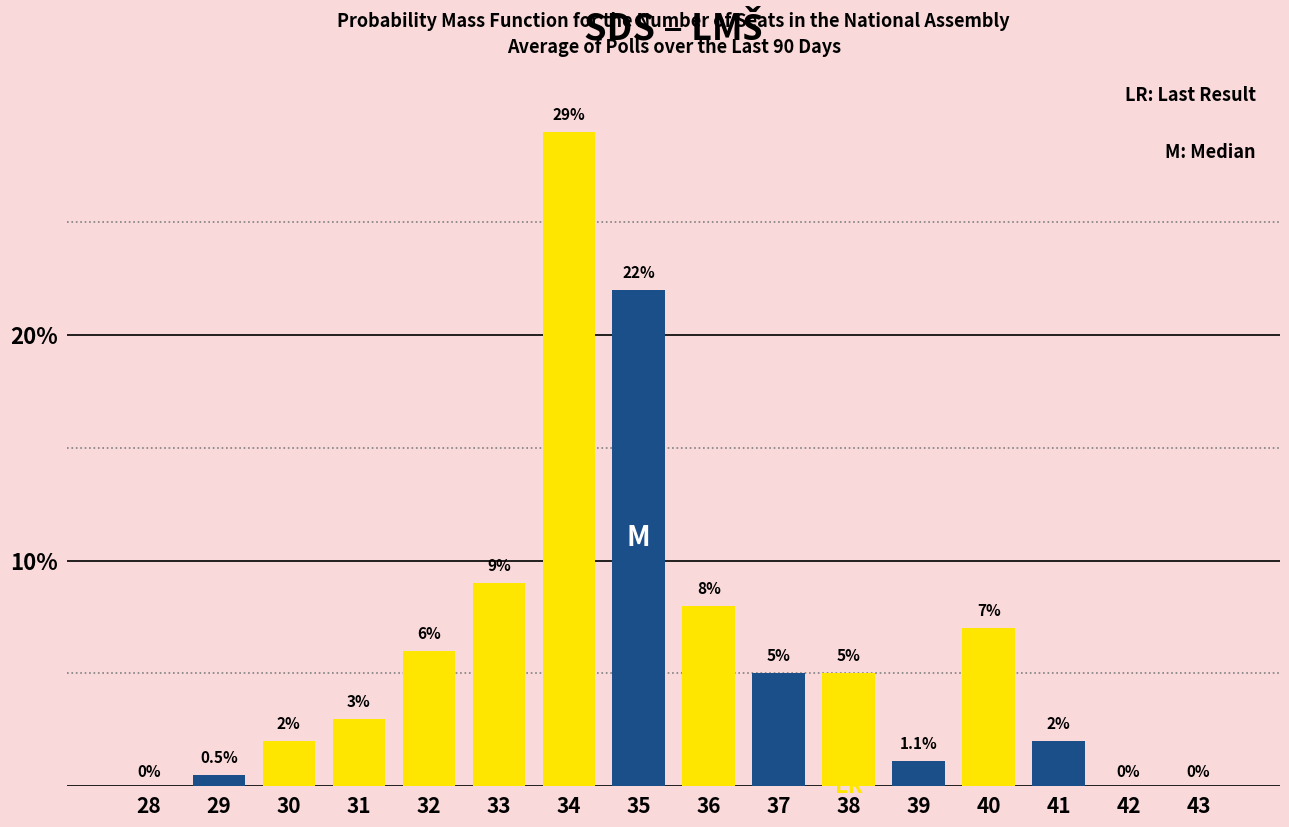

What is the difference between the second highest and second lowest values in the yellow series?

9.0